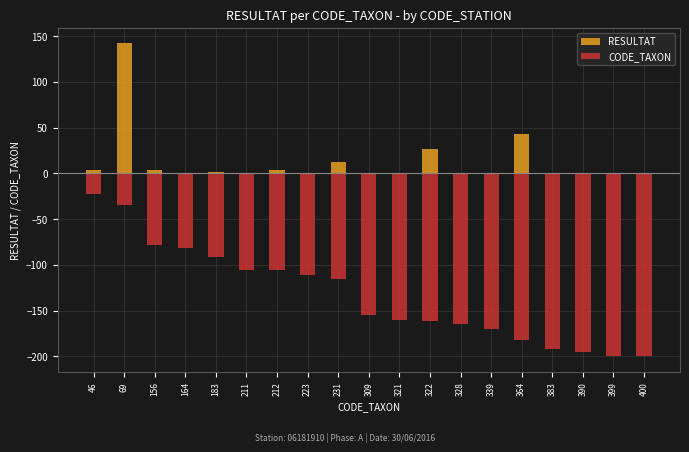

The value of CODE_TAXON at 212 is -145.8. True or false?

False